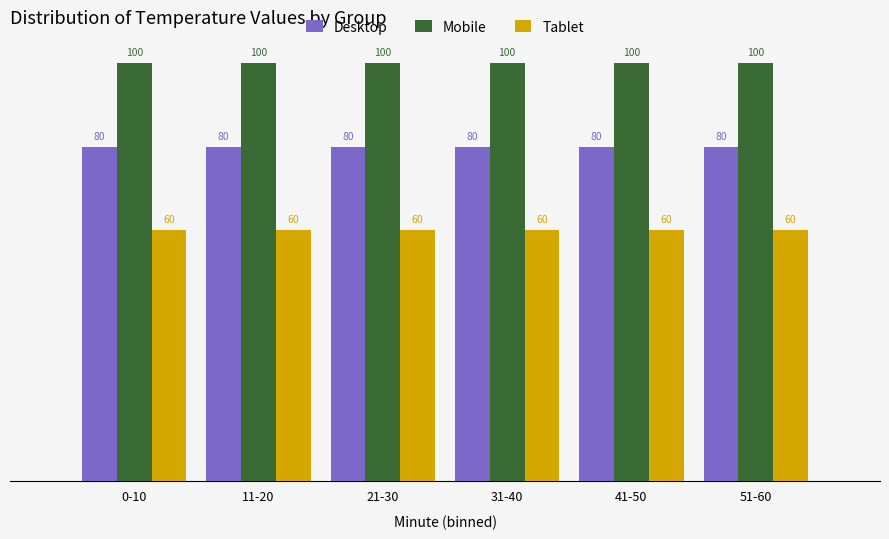

True or false: Mobile has a value of 100 at 0-10.

True